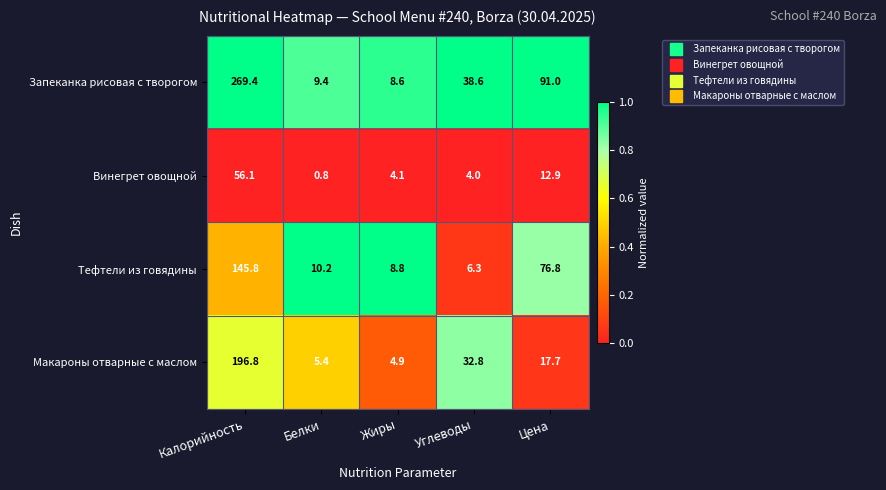

At how many categories does at least one series exceed 0?

5